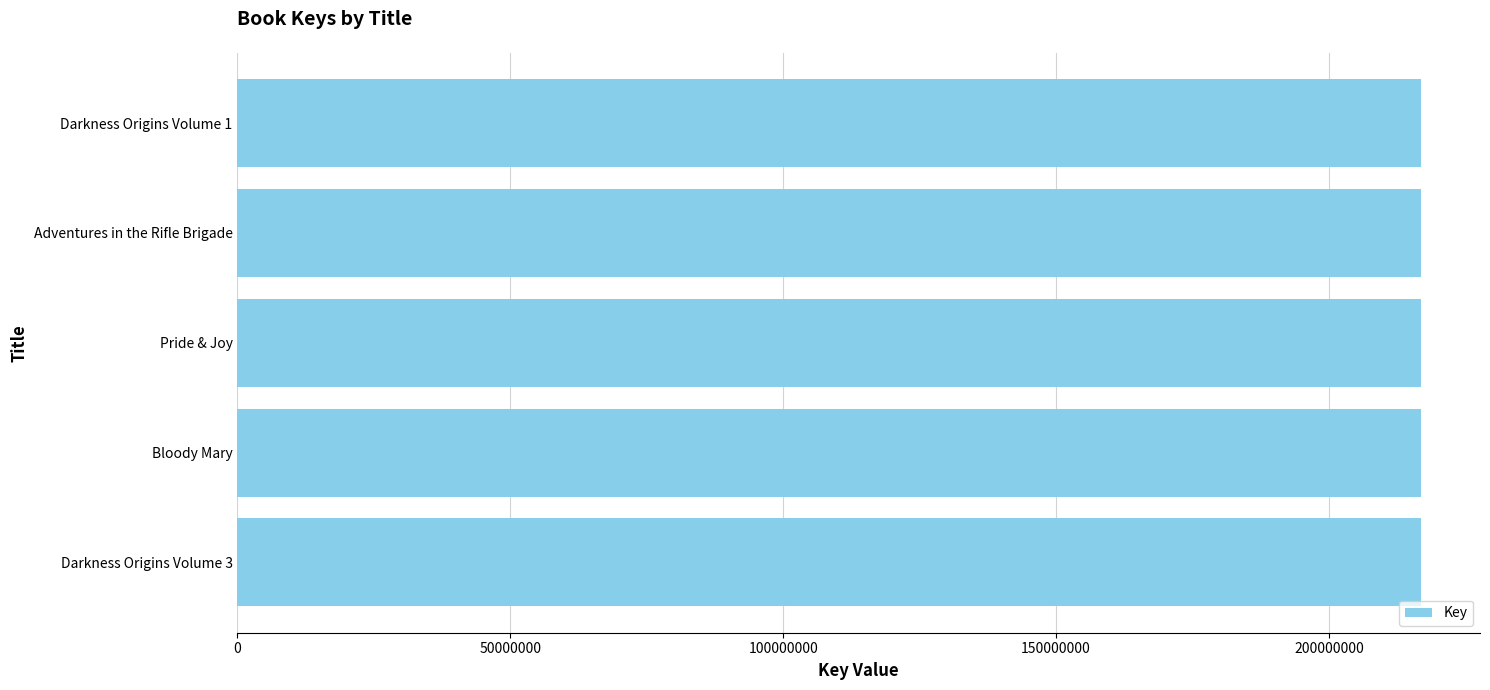

How many bars are there in total?

5